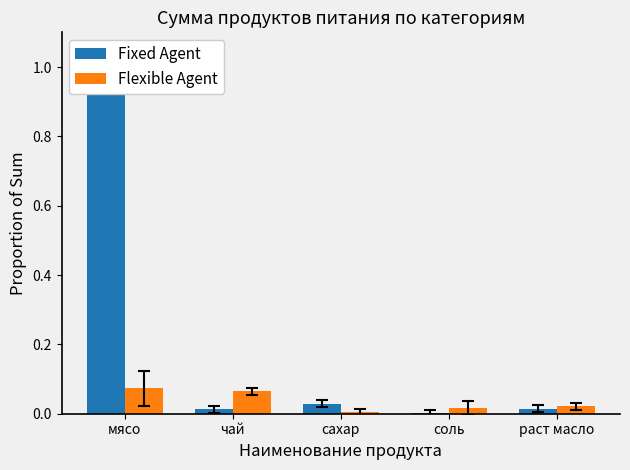

What are all the series names shown in the legend?

Fixed Agent, Flexible Agent